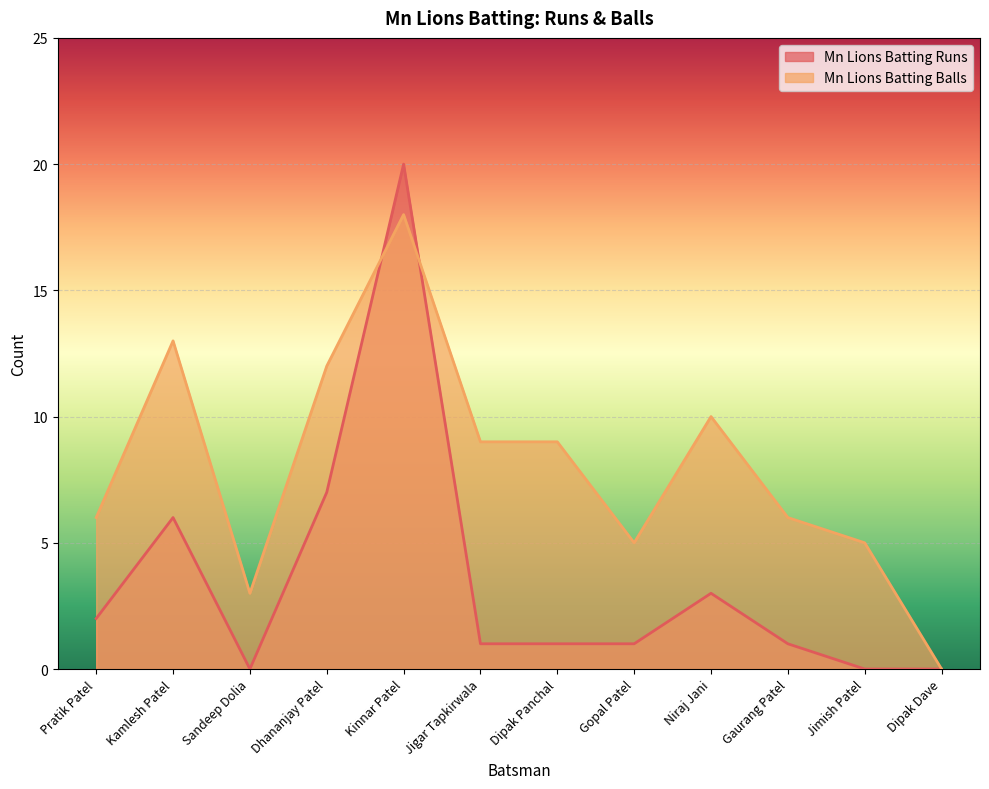

After their last crossing, which series has the higher values: Mn Lions Batting Runs or Mn Lions Batting Balls?

Mn Lions Batting Balls